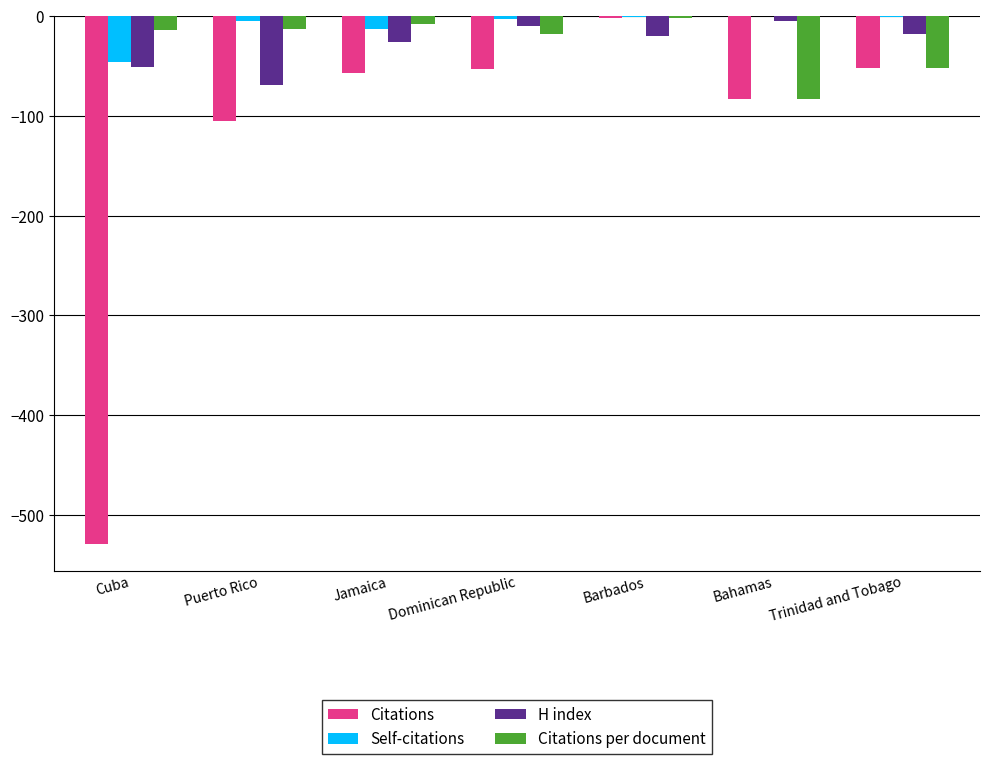

What is the sum of all Citations values?

-881.0